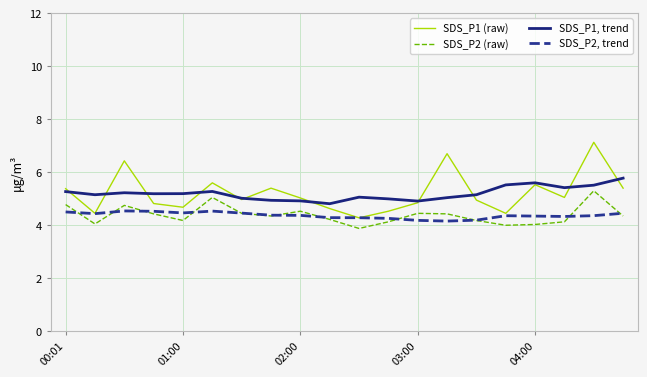

Which series has the largest range (max minus min)?

SDS_P1 (raw)